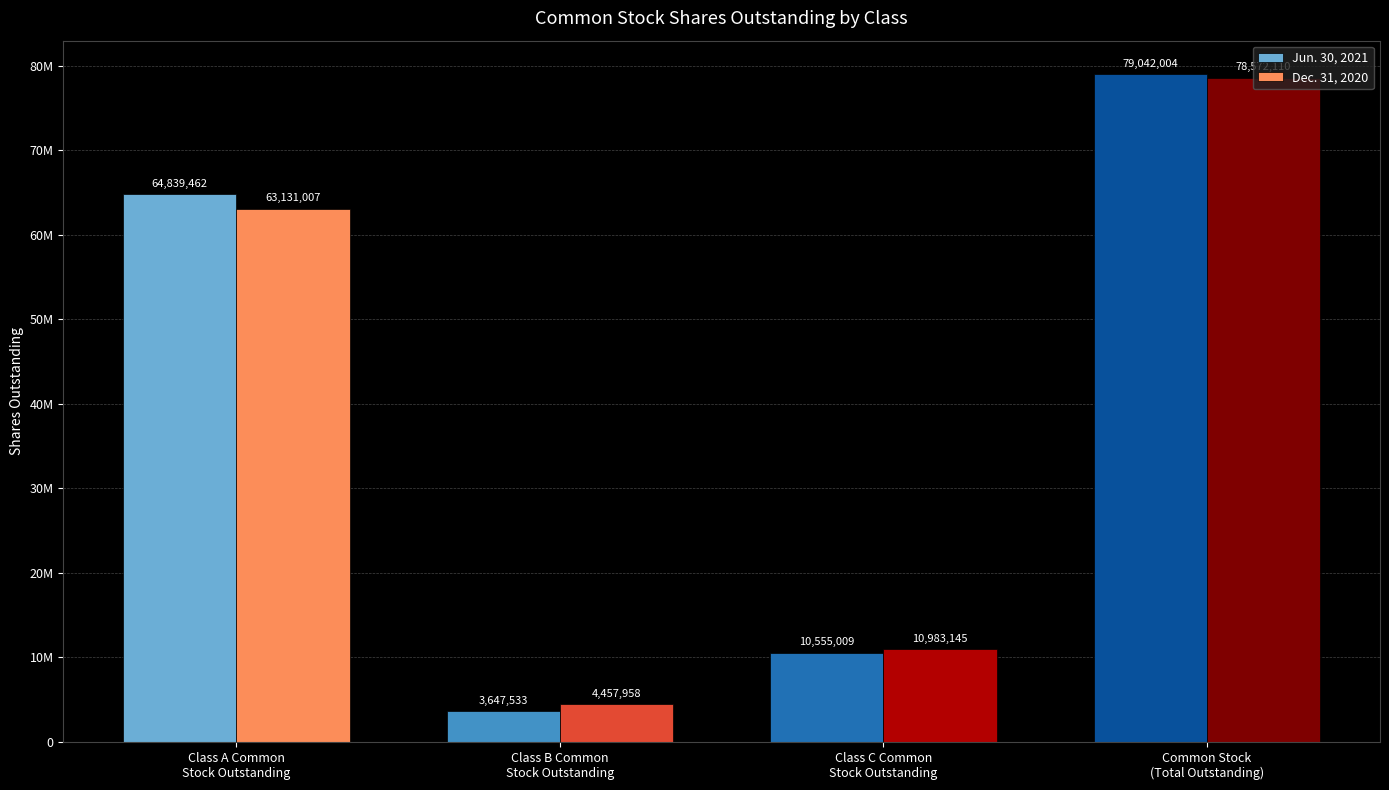

Which category has the lowest value in the Dec. 31, 2020 series?

Class B Common
Stock Outstanding